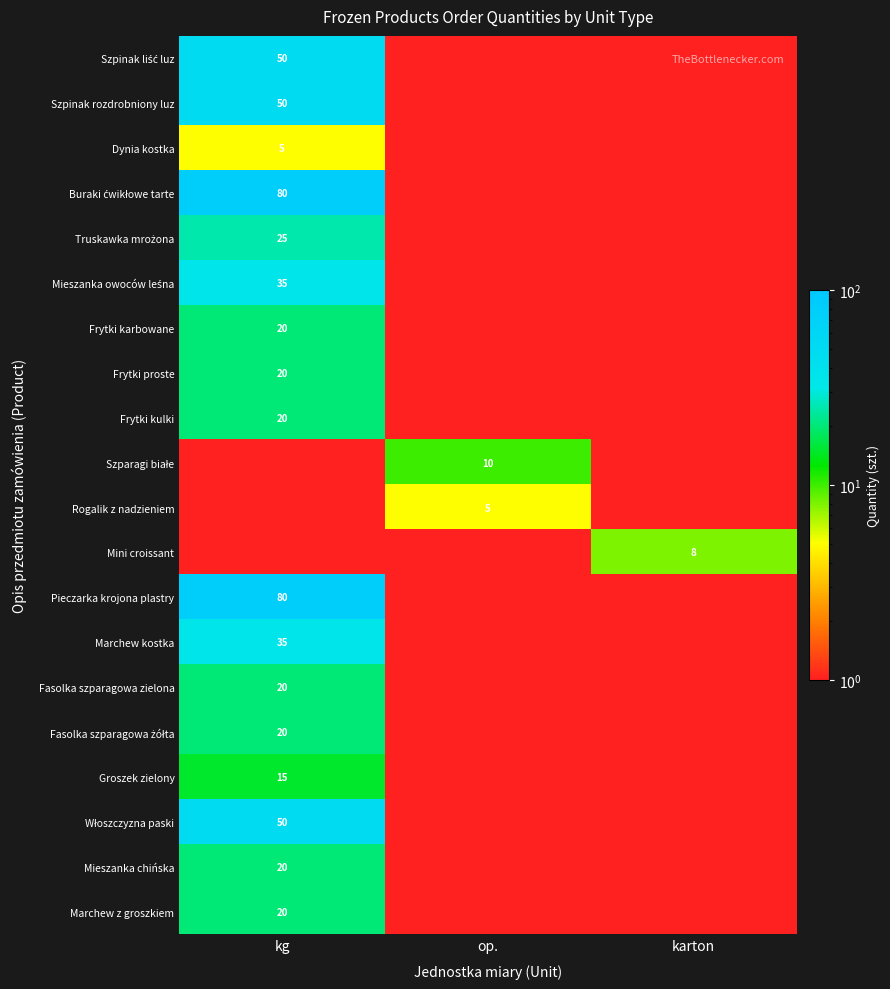

Is it true that Frytki karbowane equals 20 at kg?

True